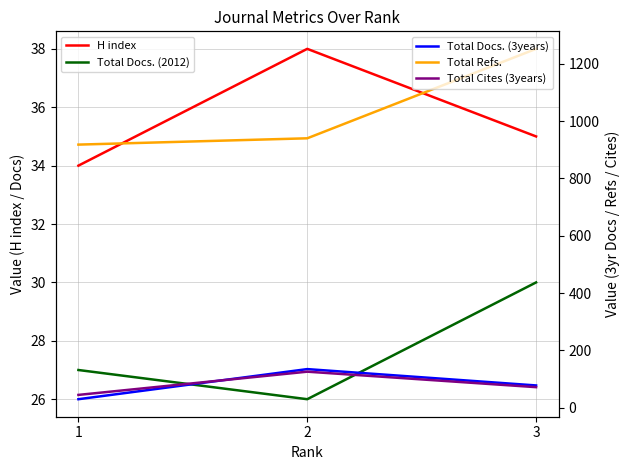

Rank the categories by Total Refs. value from highest to lowest.

3, 2, 1